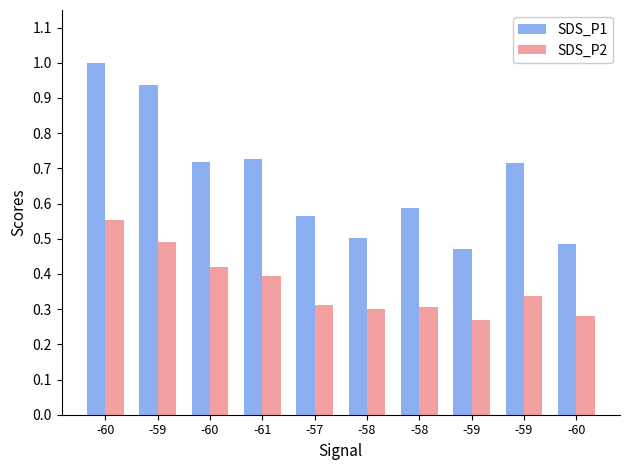

How many bars are there in total?

20